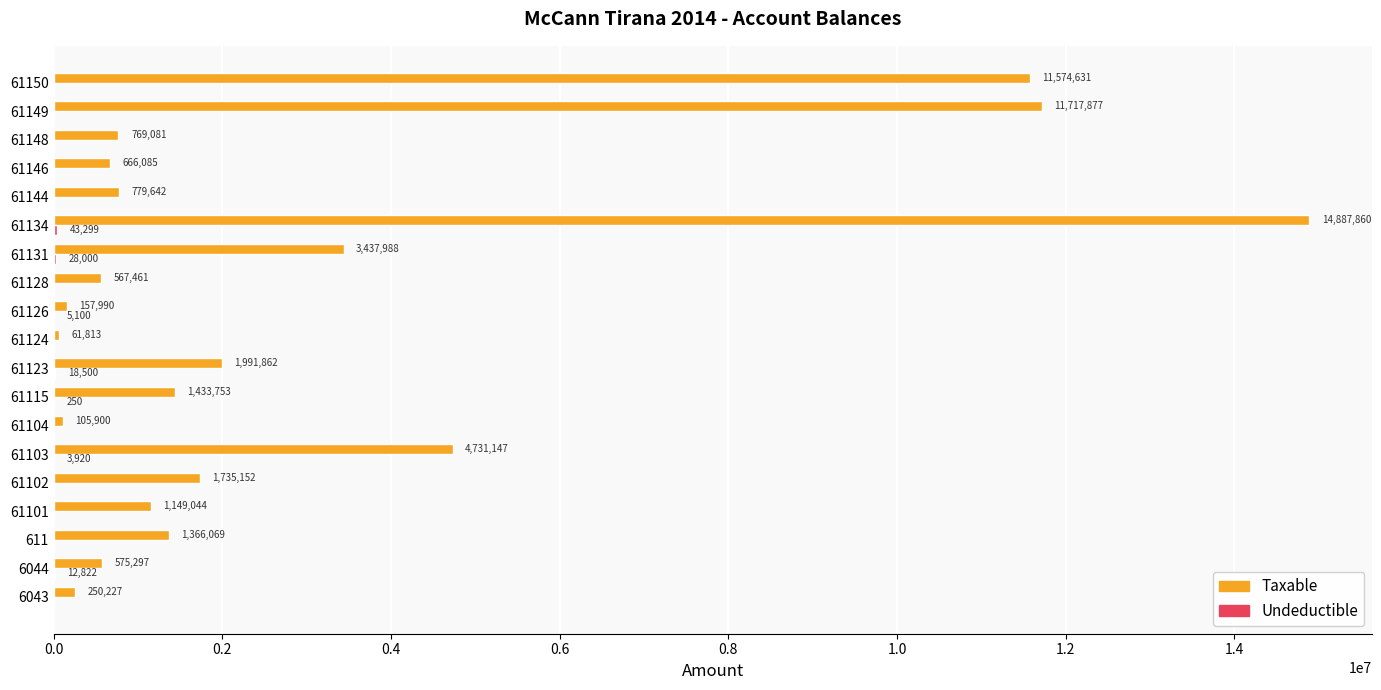

True or false: Taxable has a value of 61813.2 at 61124.

True